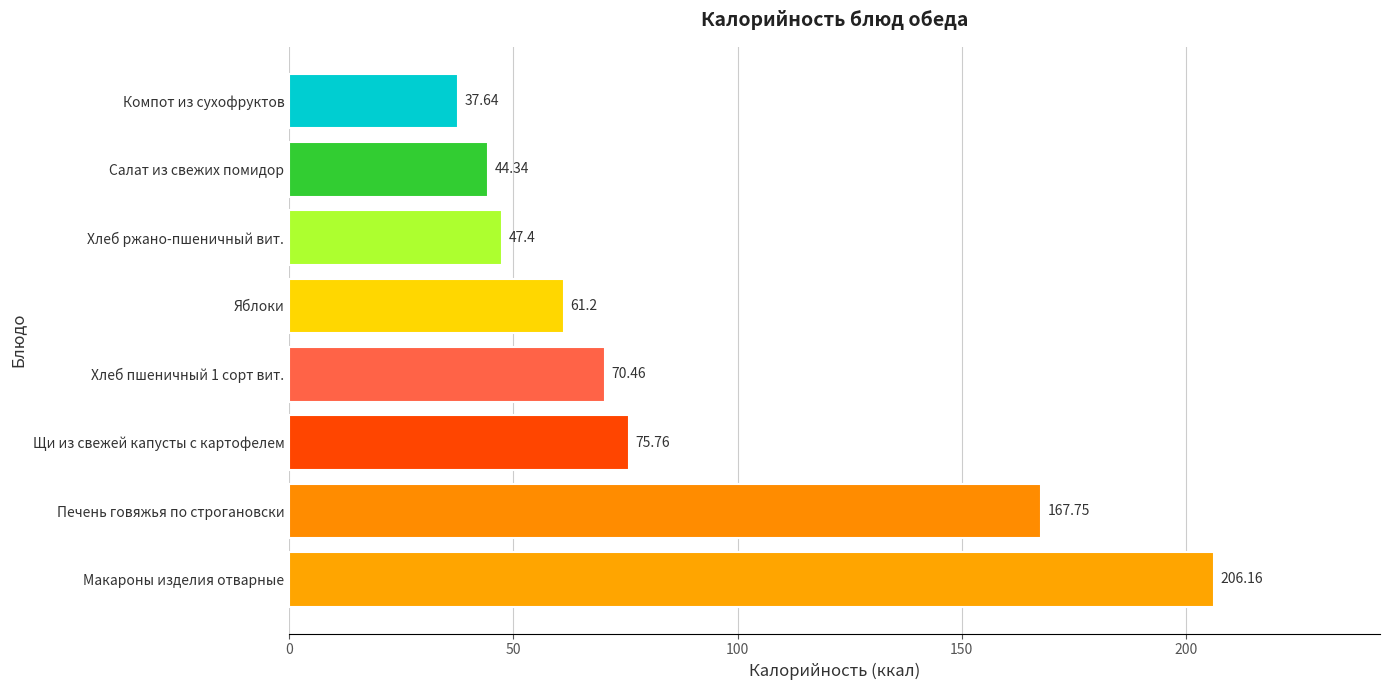

Which has a higher value, Макароны изделия отварные or Компот из сухофруктов?

Макароны изделия отварные